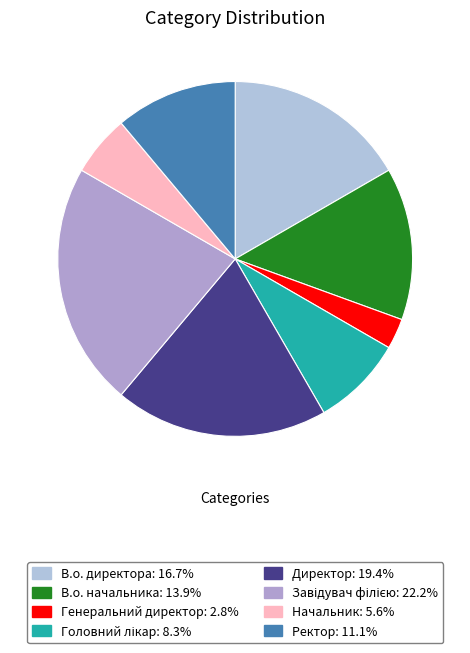

To the nearest percent, what is the difference between the В.о. начальника and Завідувач філією slice percentages?

8%